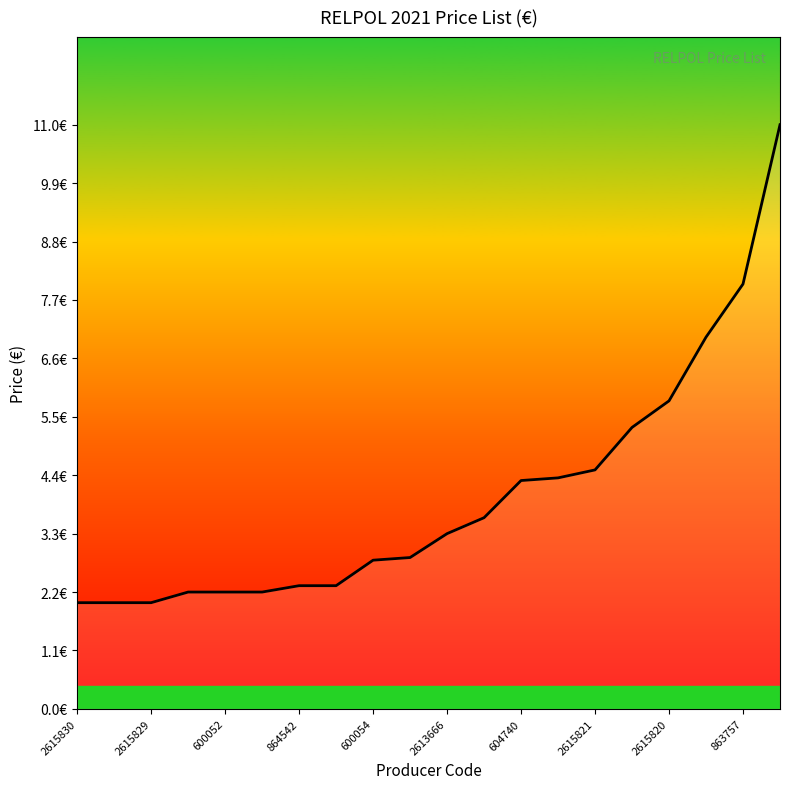

Which category has the highest value across all series?

19